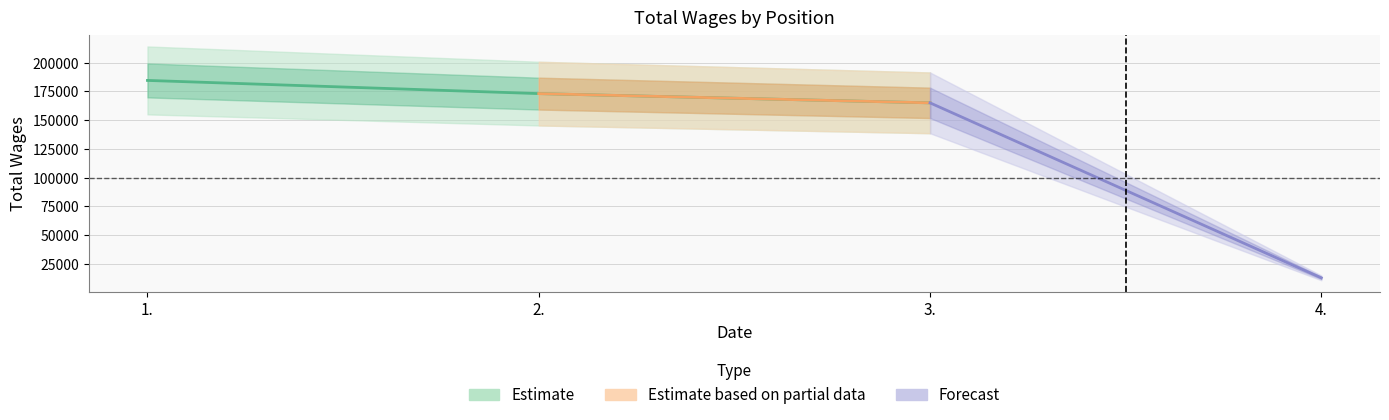

List the labels in order of value, smallest first.

4., 3., 2., 1.